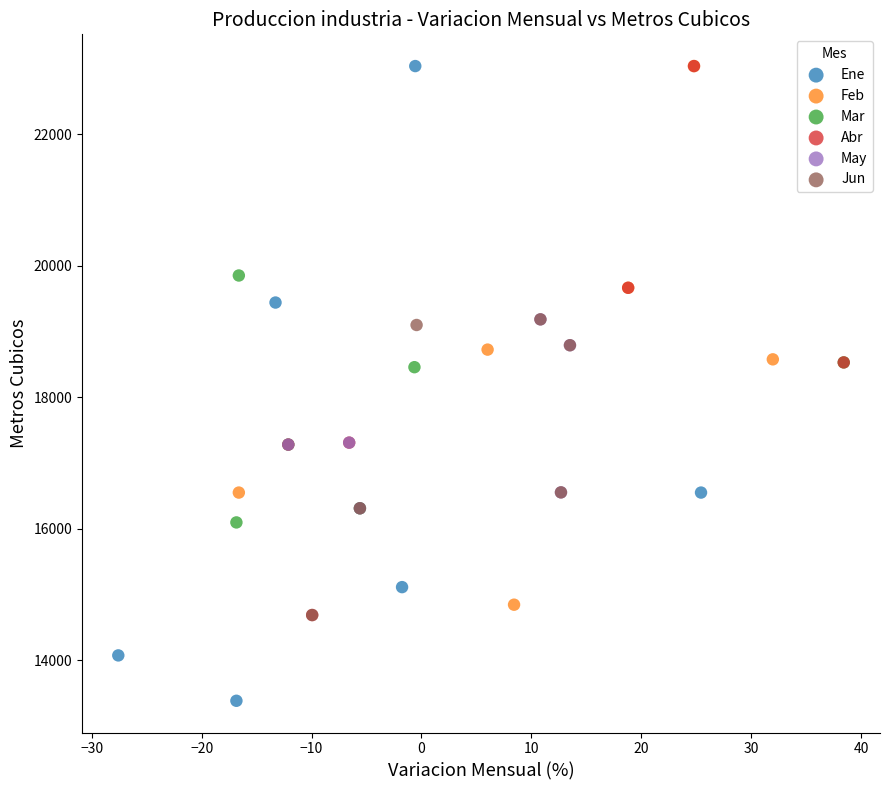

Which series reaches the minimum Y coordinate?

Ene